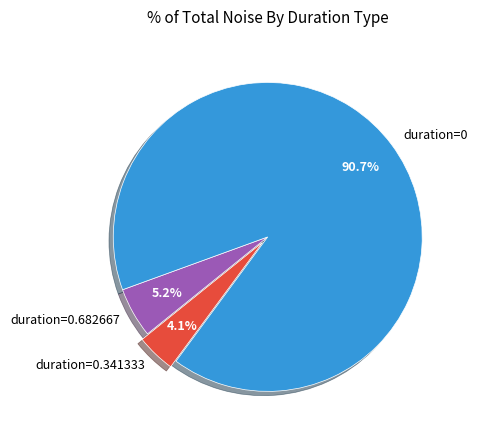

Is duration=0.682667 the majority of the pie?

No